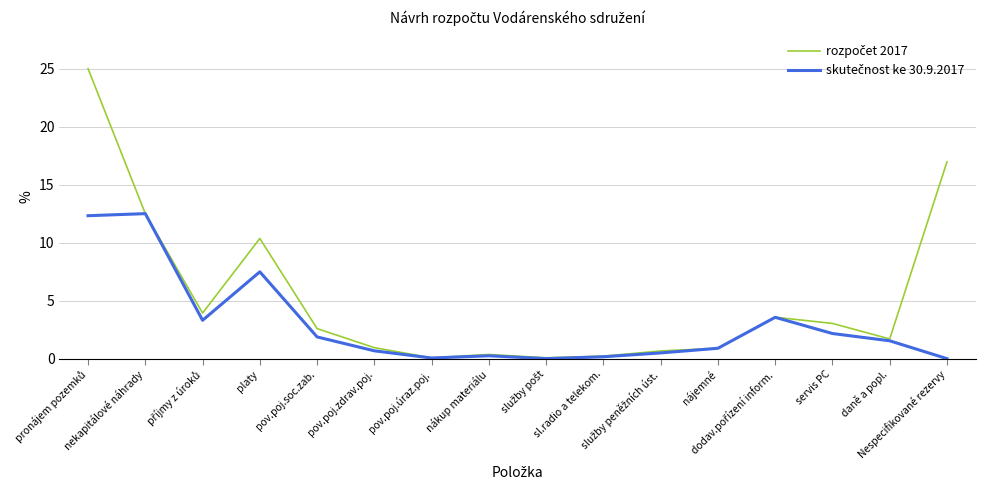

What is the maximum value shown in the chart?

25.0